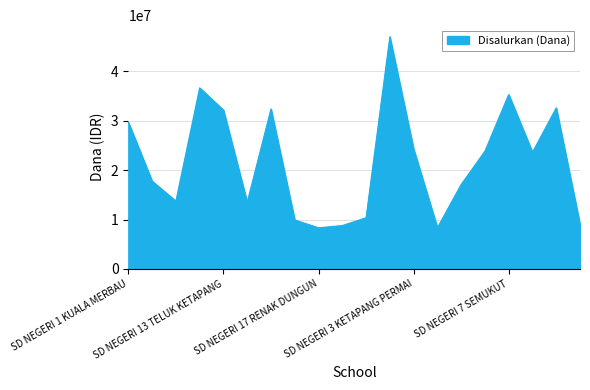

What is the difference between the maximum and minimum values?

38700000